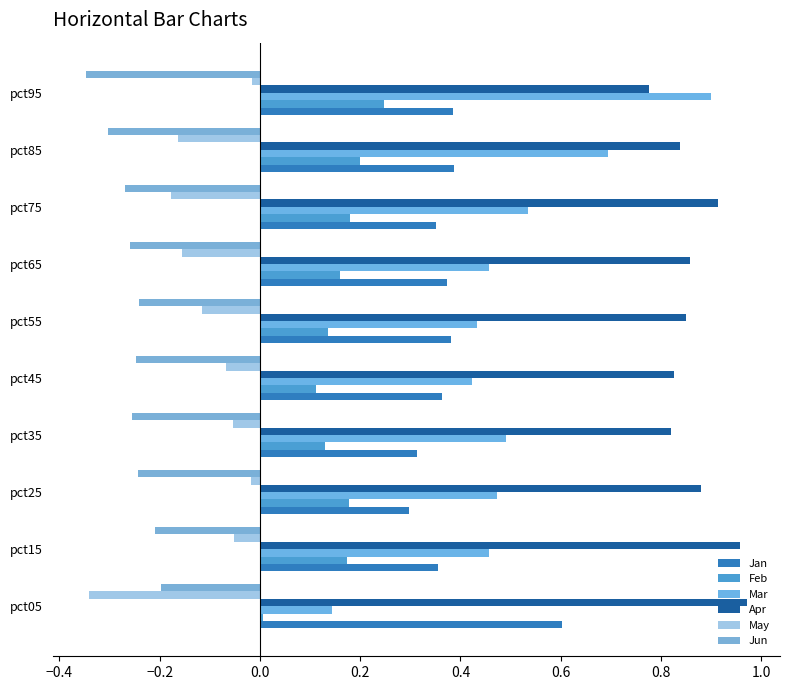

Which series has the largest total across all categories?

Apr